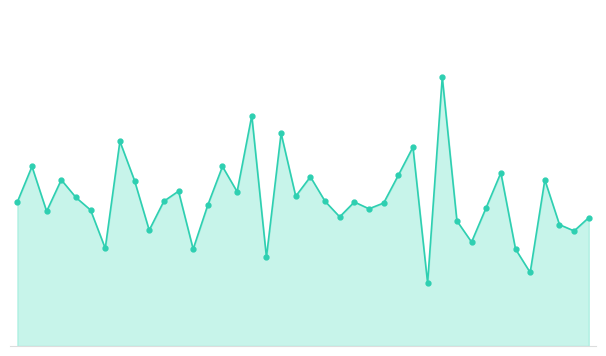

Where is the data nearest to the value 6?

00:47